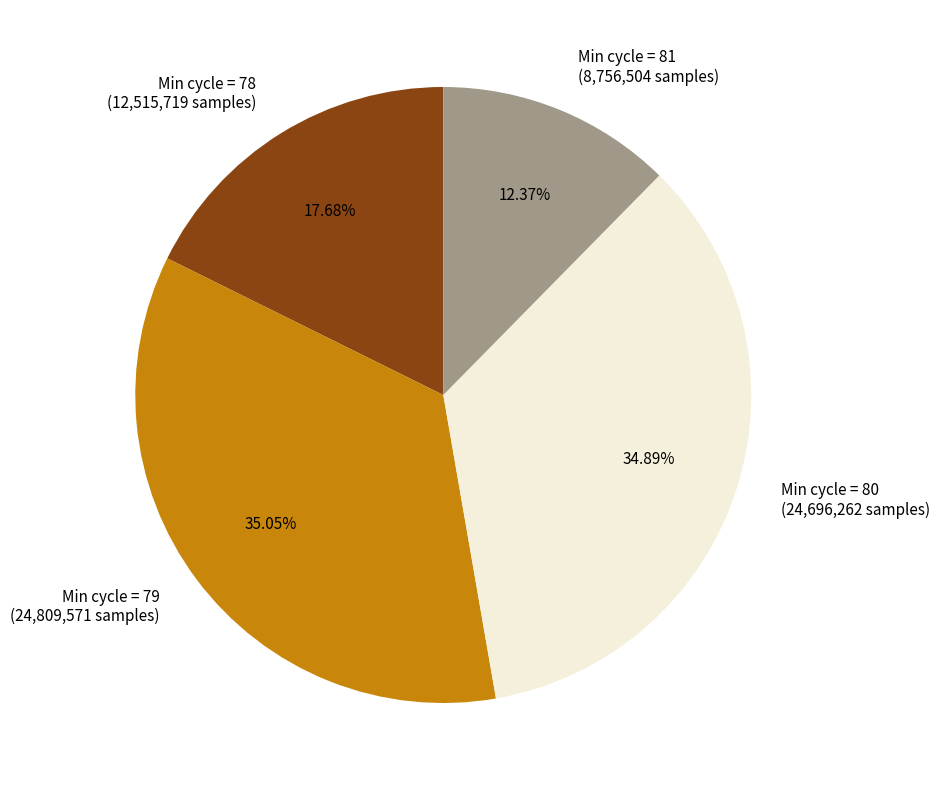

Is there any slice that represents more than half of the pie?

No